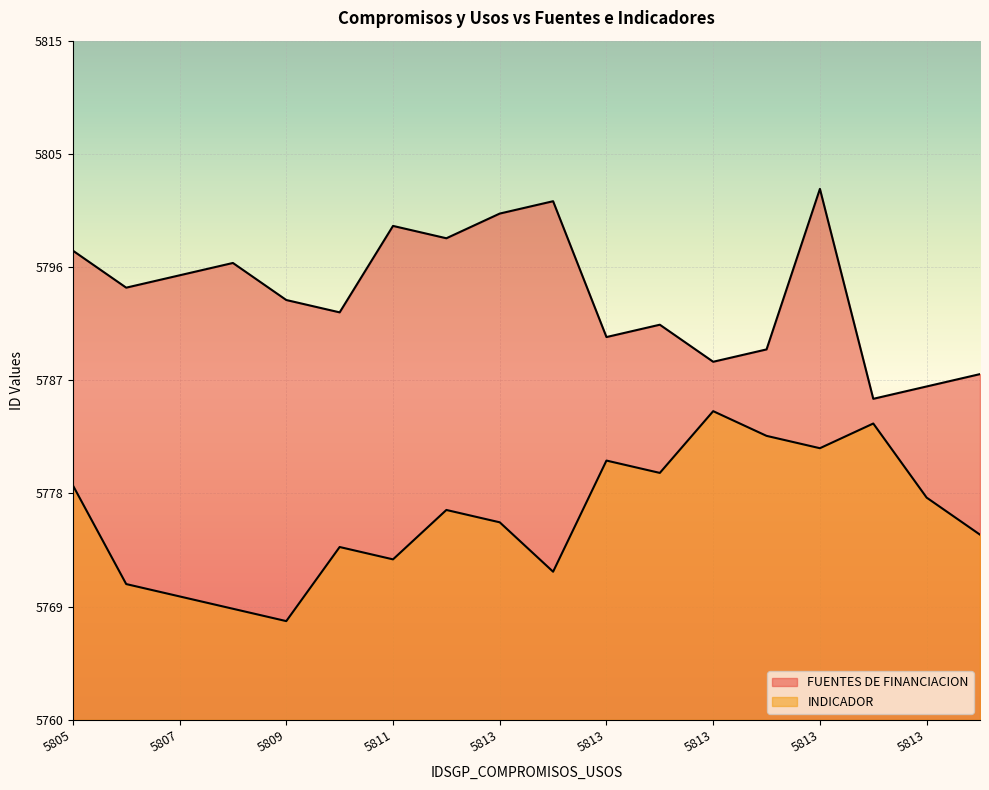

Where is FUENTES DE FINANCIACION nearest to the value 5794?

5809